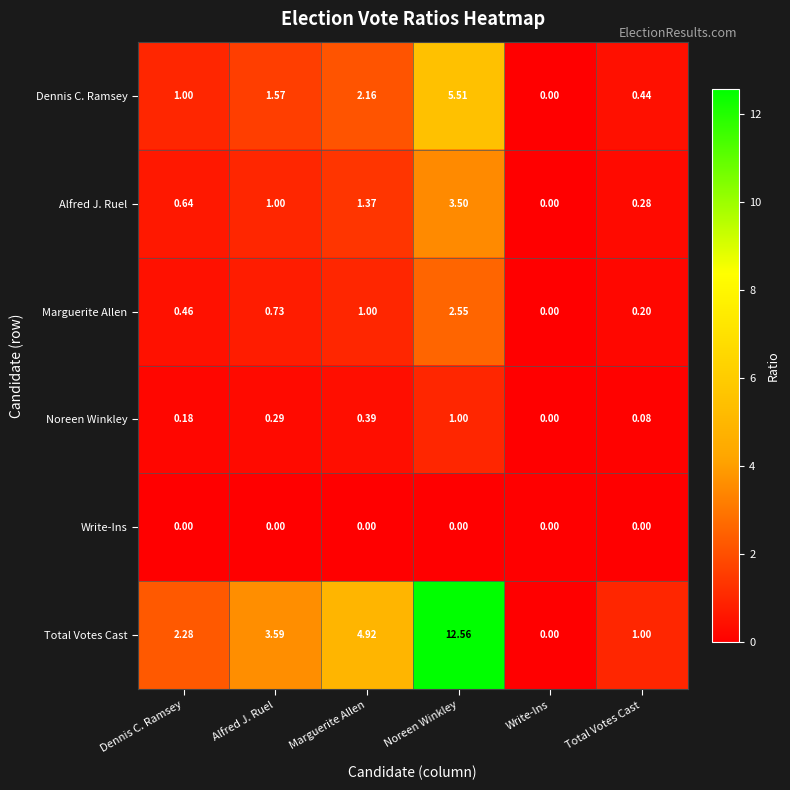

What is the maximum value shown in the chart?

12.6